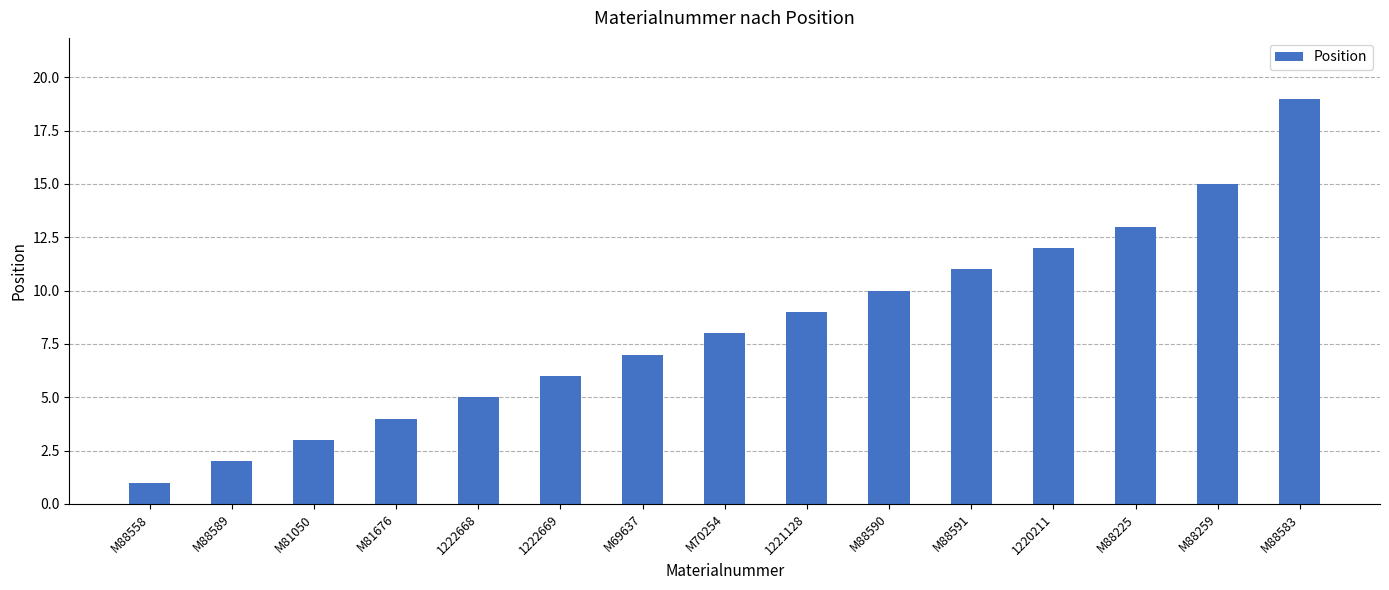

Between M88558 and M81050, which is larger?

M81050